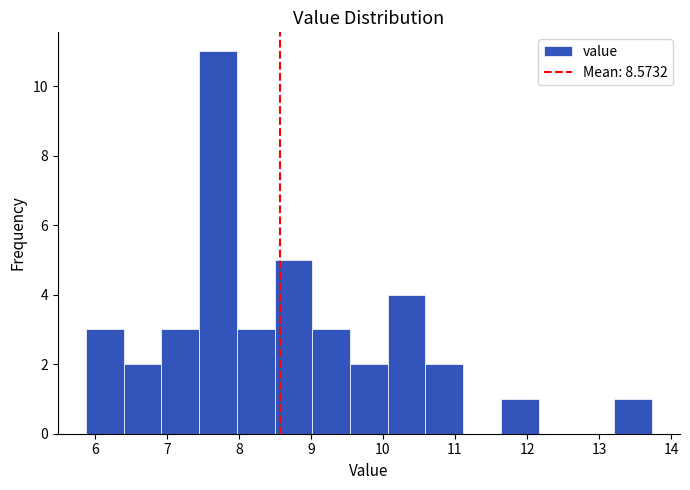

Reading left to right, list every bar in this chart as the range it spans on the x-axis followed by its height. Neither the bar edges nor the heights are printed on the chart, so give them approximately, as read against the axes.

5.9 to 6.4: 3
6.4 to 6.9: 2
6.9 to 7.5: 3
7.5 to 8.0: 11
8.0 to 8.5: 3
8.5 to 9.0: 5
9.0 to 9.5: 3
9.5 to 10.1: 2
10.1 to 10.6: 4
10.6 to 11.1: 2
11.1 to 11.6: 0
11.6 to 12.2: 1
12.2 to 12.7: 0
12.7 to 13.2: 0
13.2 to 13.7: 1